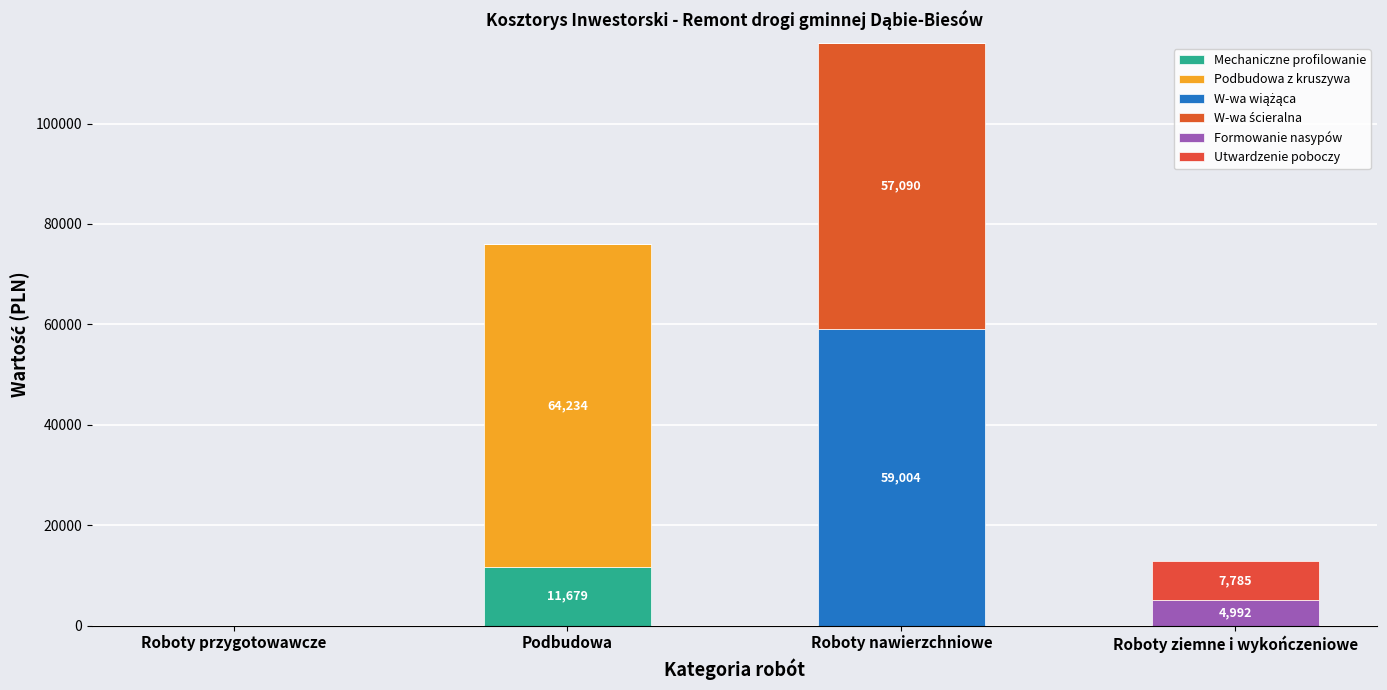

Is it true that Formowanie nasypów equals 0.0 at Roboty przygotowawcze?

True